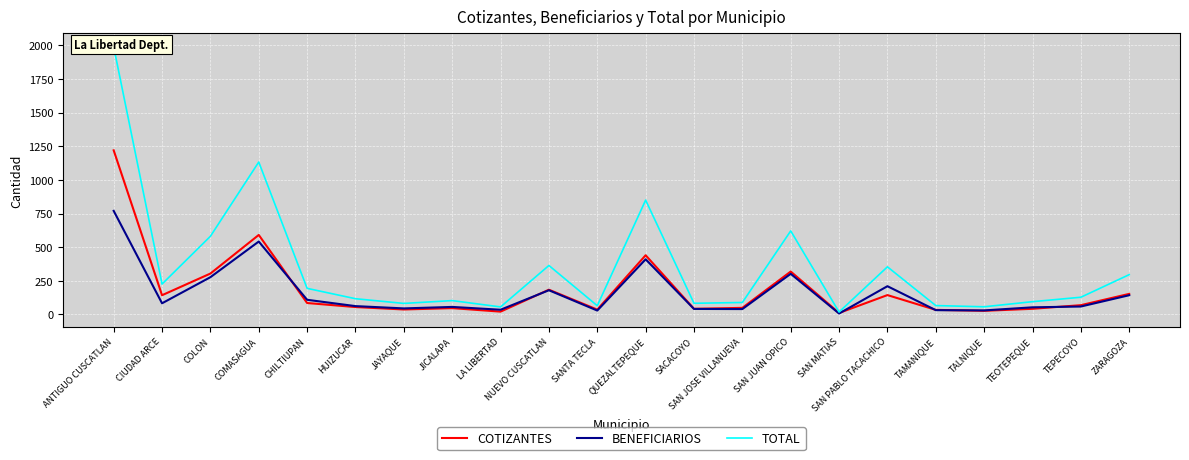

What is the spread (max minus min) of values at TEOTEPEQUE?

53